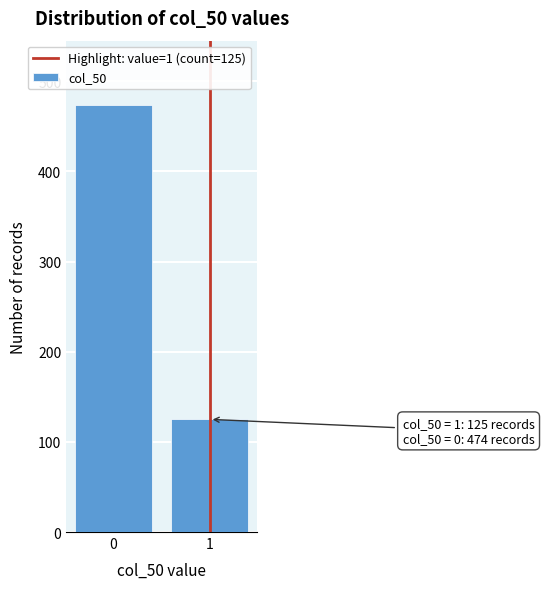

Reading right to left, what are all the values shown in this chart?

125	474